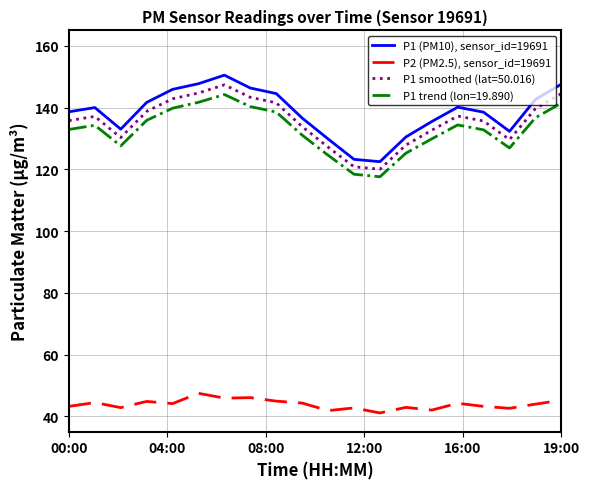

What is the lowest value of the P1 trend (lon=19.890) series?

117.6